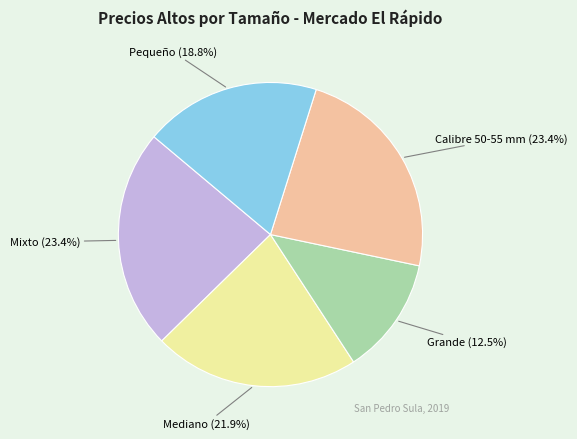

What percentage do Grande and Calibre 50-55 mm together represent?

35.9%